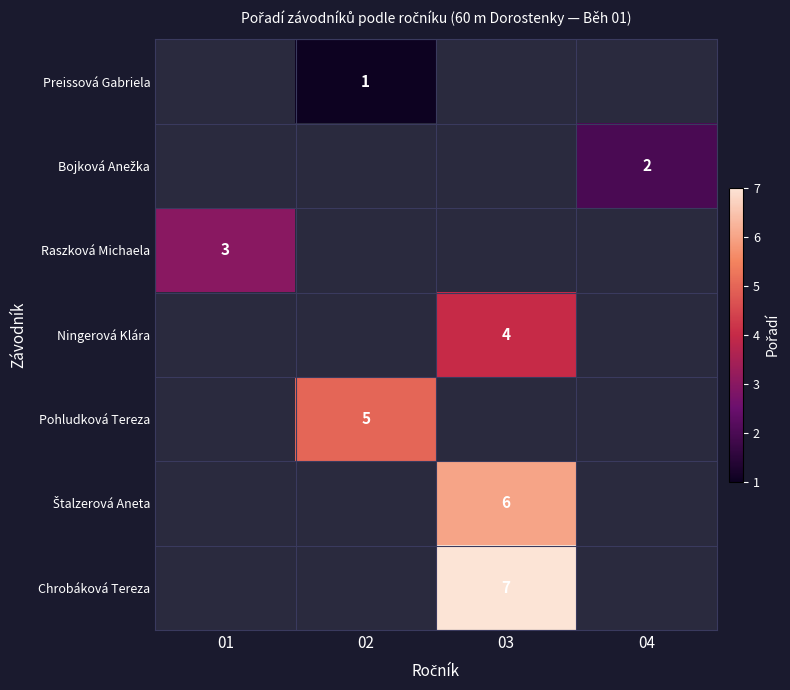

Is it true that Ningerová Klára equals 7 at 03?

False